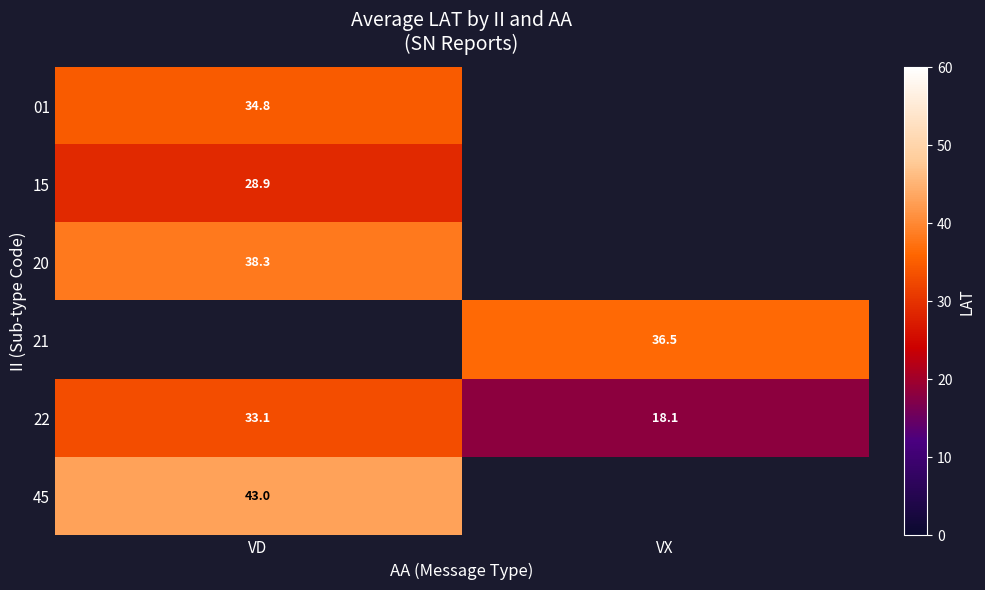

Which category has the lowest value in the 22 series?

VX